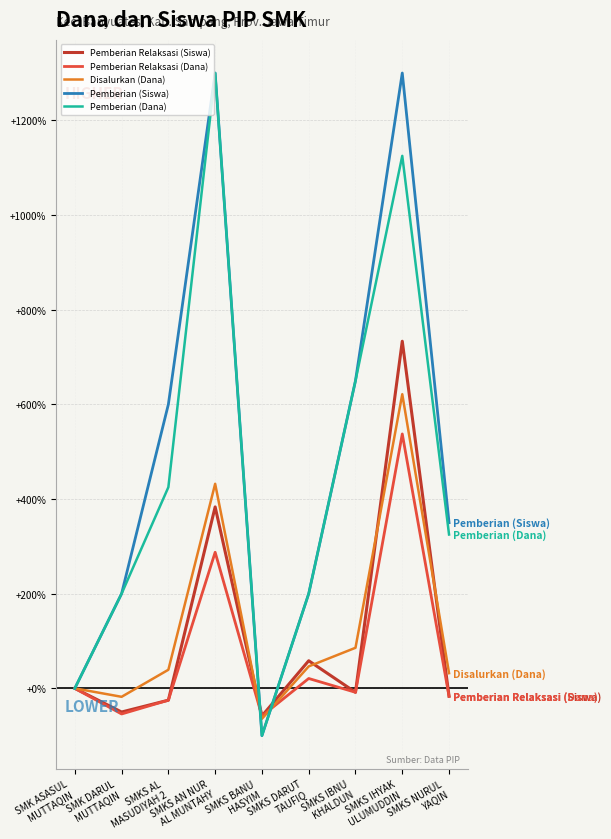

What is the maximum value for Disalurkan (Dana)?

621.4